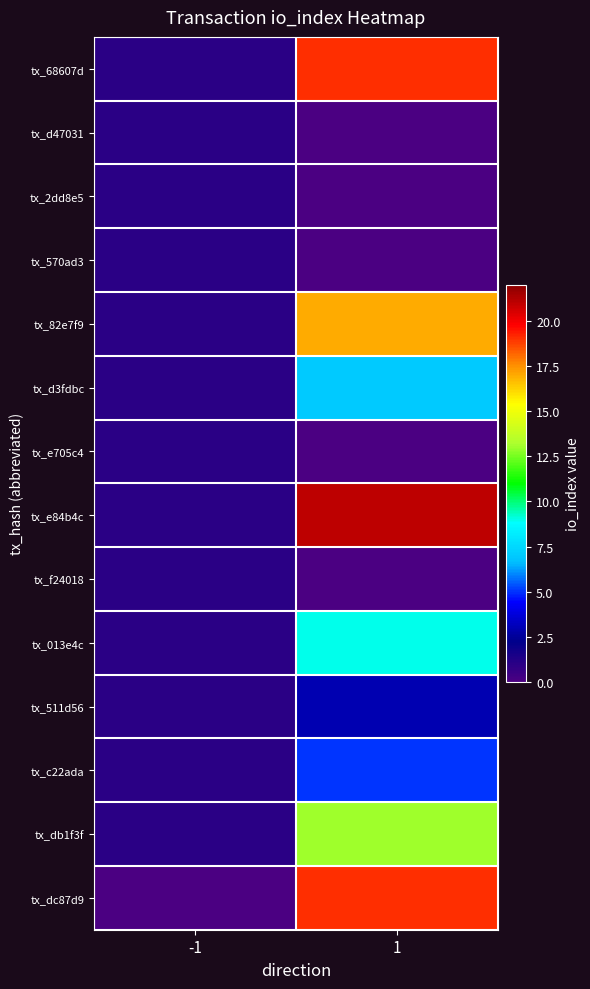

At -1, list the series in order from smallest to largest.

tx_dc87d9, tx_68607d, tx_d47031, tx_2dd8e5, tx_570ad3, tx_82e7f9, tx_d3fdbc, tx_e705c4, tx_e84b4c, tx_f24018, tx_013e4c, tx_511d56, tx_c22ada, tx_db1f3f